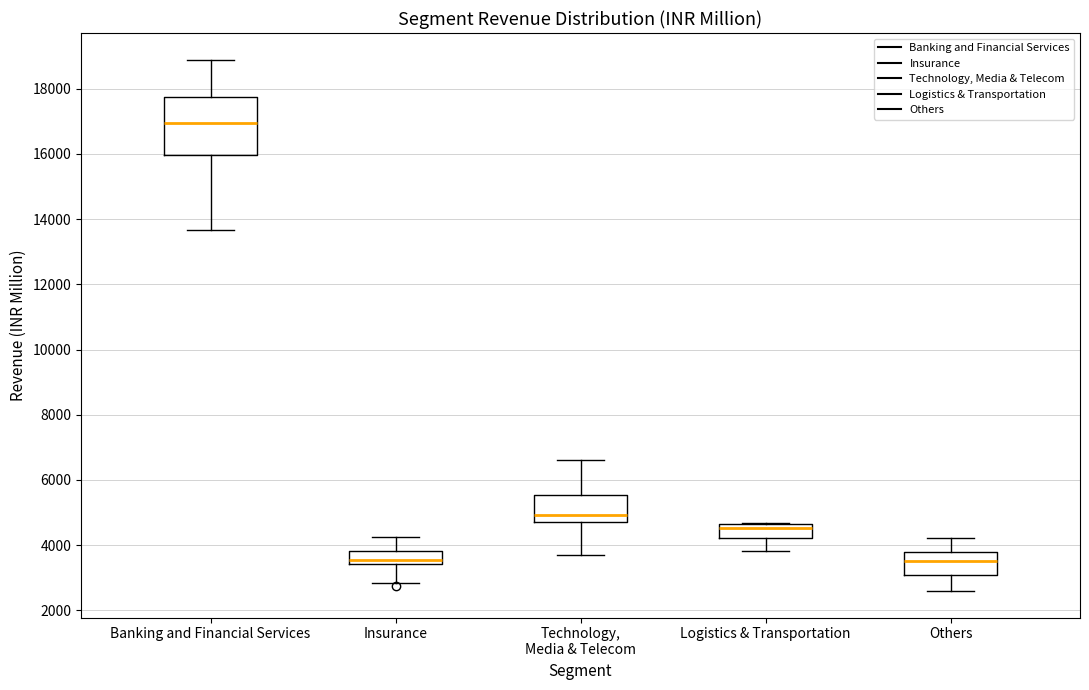

Which box is the tallest, from its lower edge to its upper edge?

Banking and Financial Services